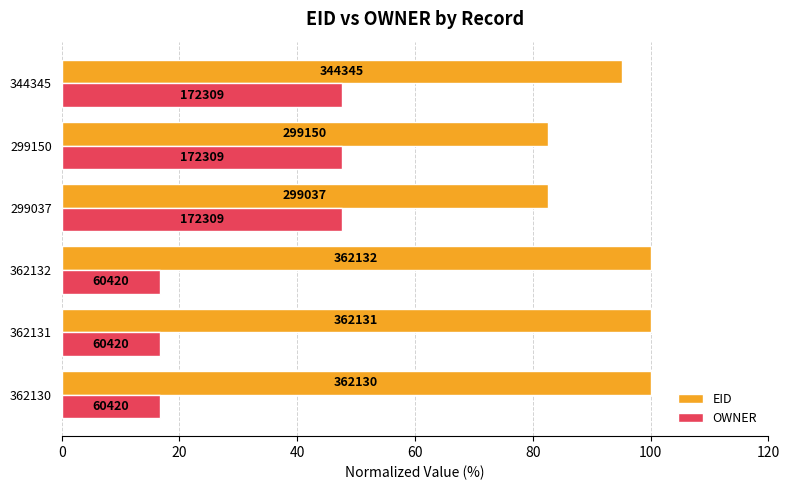

What are all the series names shown in the legend?

EID, OWNER